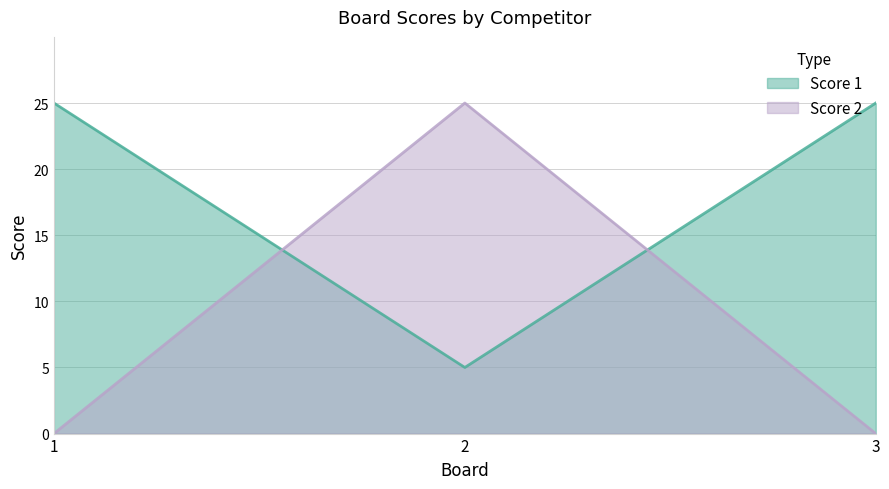

Which series has the largest range (max minus min)?

Score 2